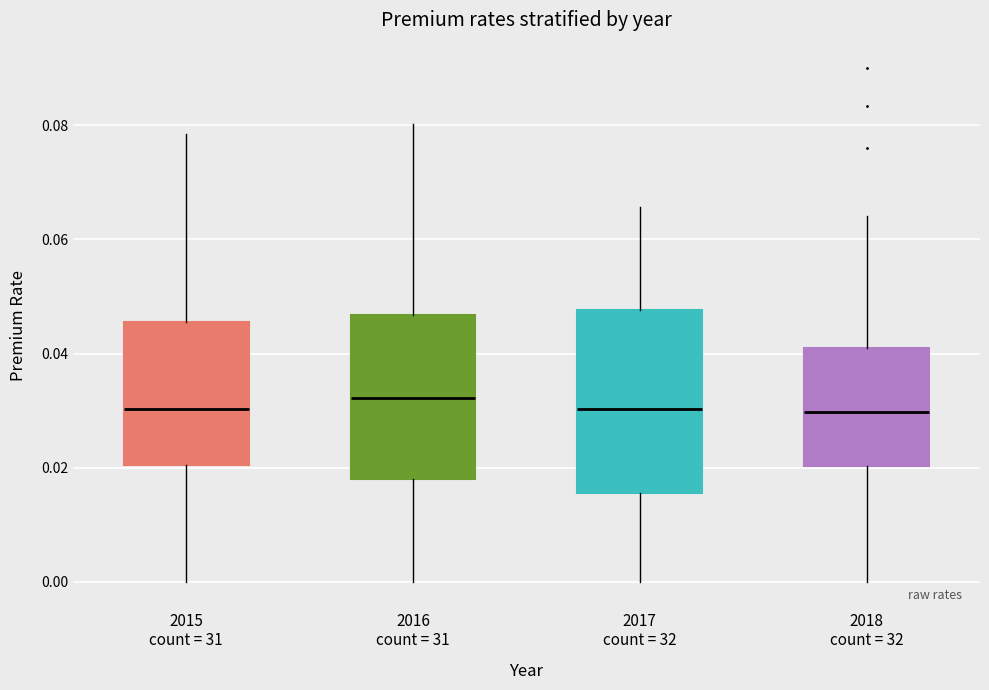

Which box is the tallest, from its lower edge to its upper edge?

2017 count = 32